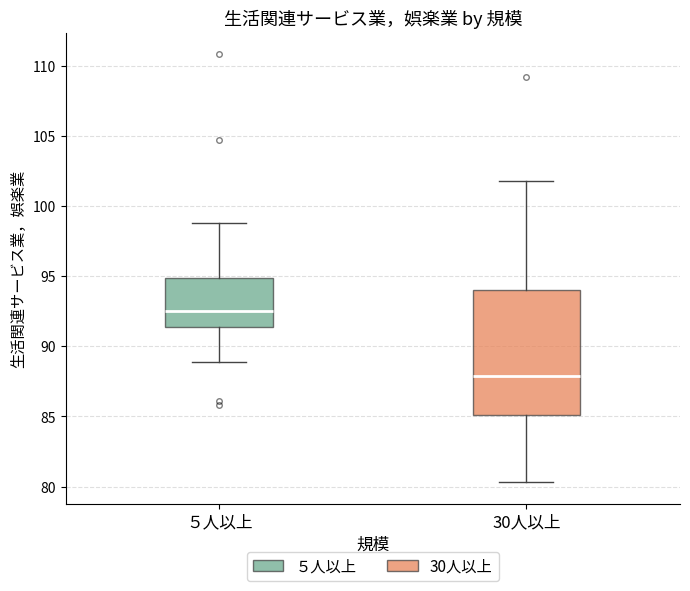

Which box has the highest median line?

５人以上